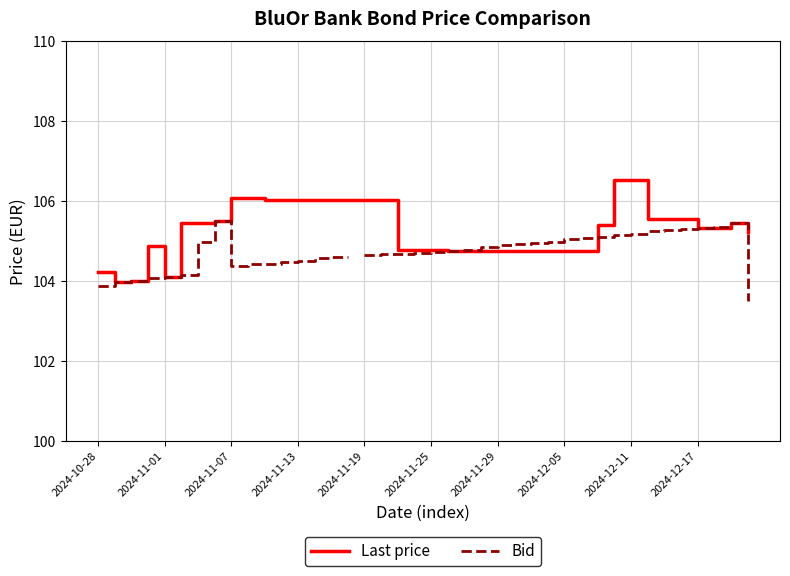

What is the lowest value of the Last price series?

104.0